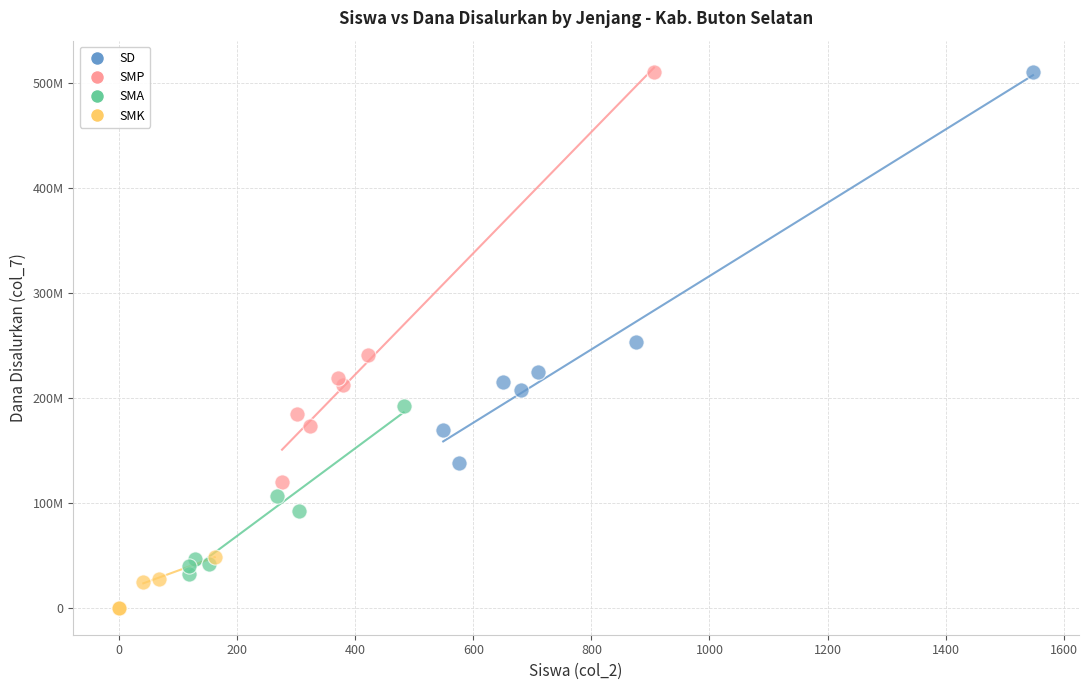

What are all the series names shown in the legend?

SD, SMP, SMA, SMK